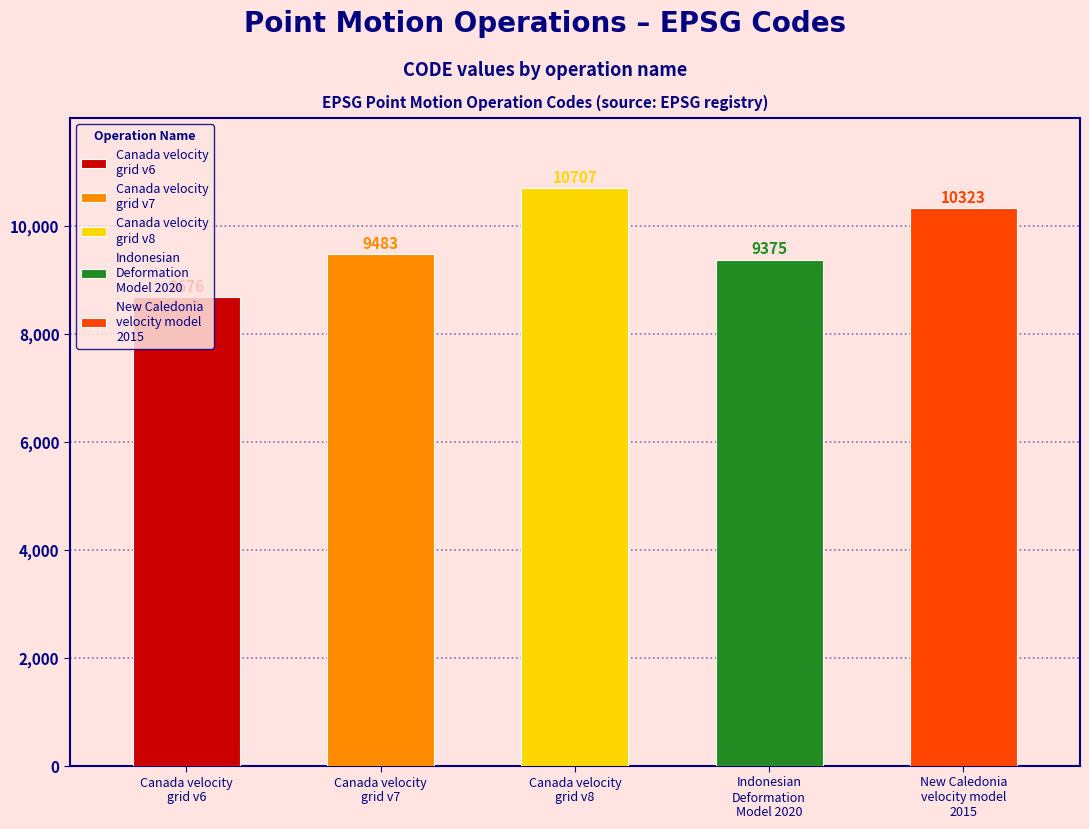

Which category has the highest value across all series?

Canada velocity
grid v8